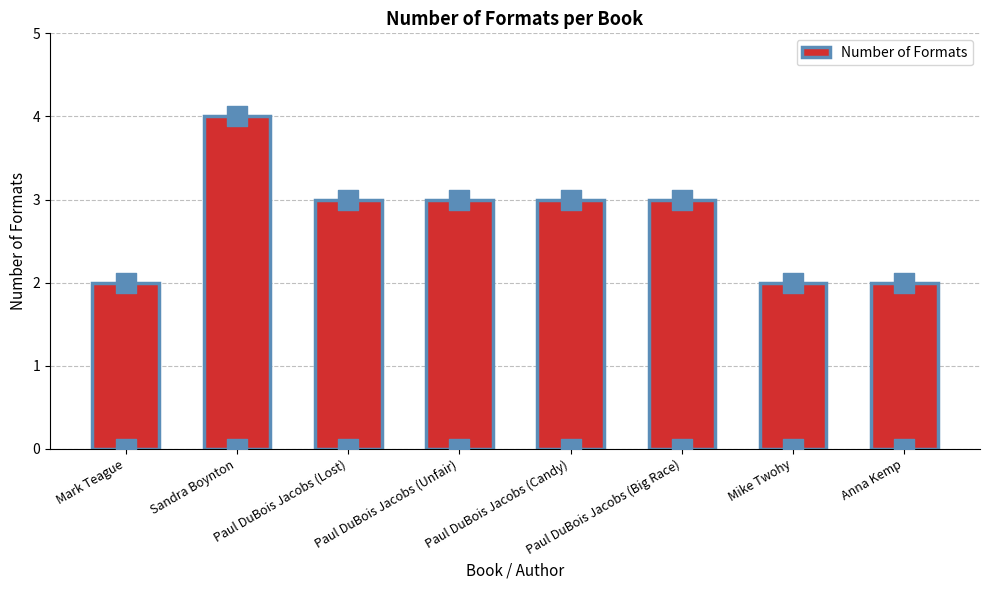

What is the change in value from Sandra Boynton to Paul DuBois Jacobs (Big Race)?

-1